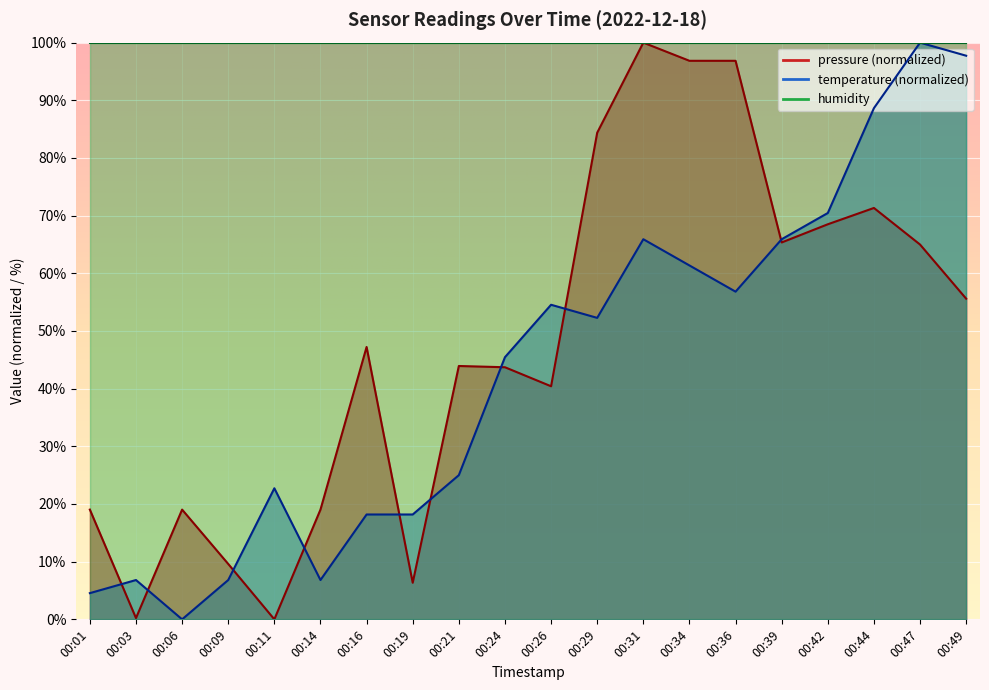

At which category is the sum across all series the highest?

00:31